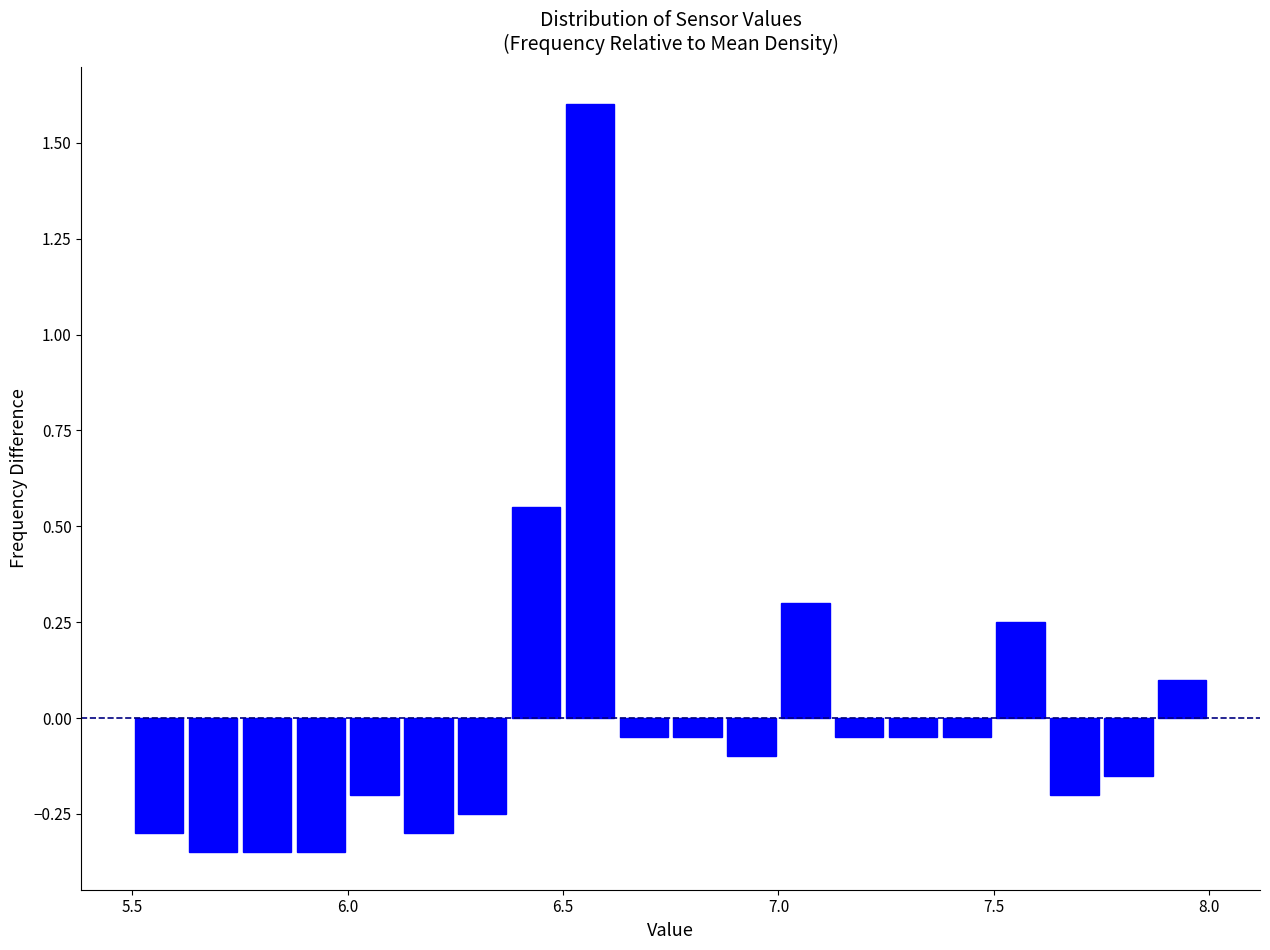

Around what value on the x-axis is the tallest bar? Give the approximate position of its centre, as read against the axis.

6.55